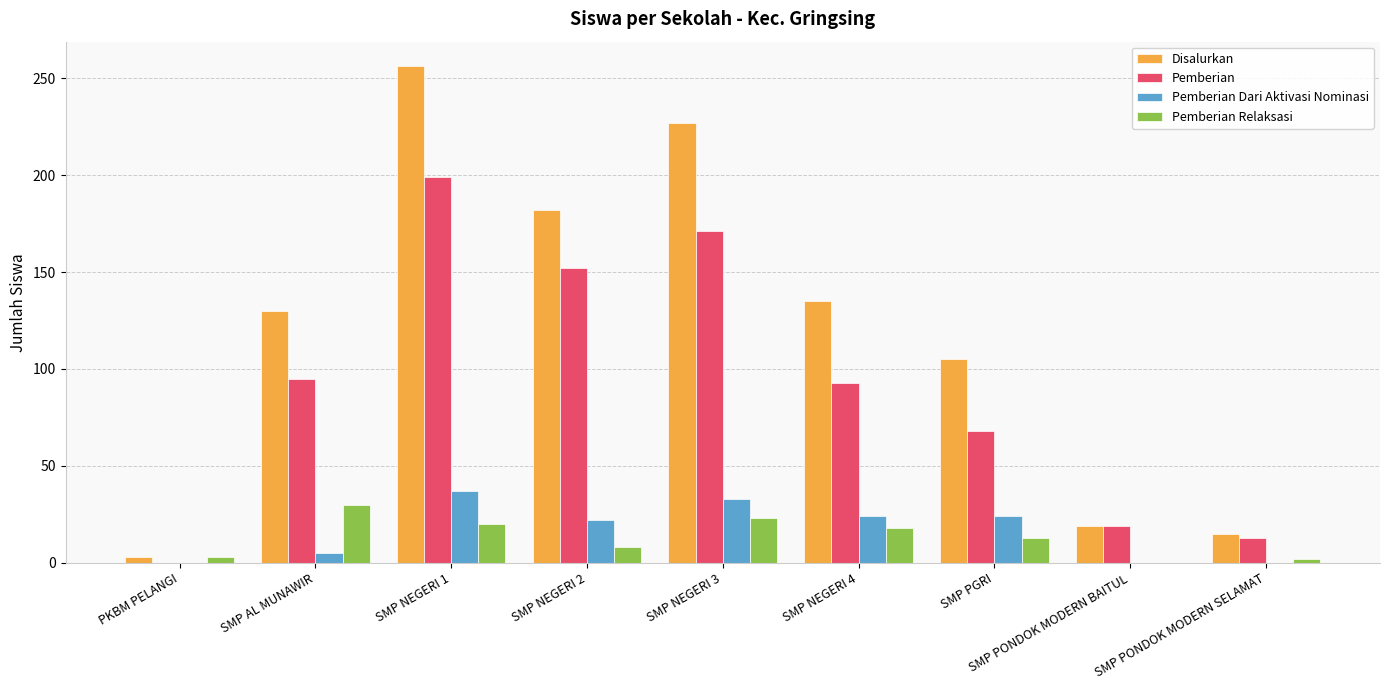

Which category has the highest value in the Pemberian series?

SMP NEGERI 1